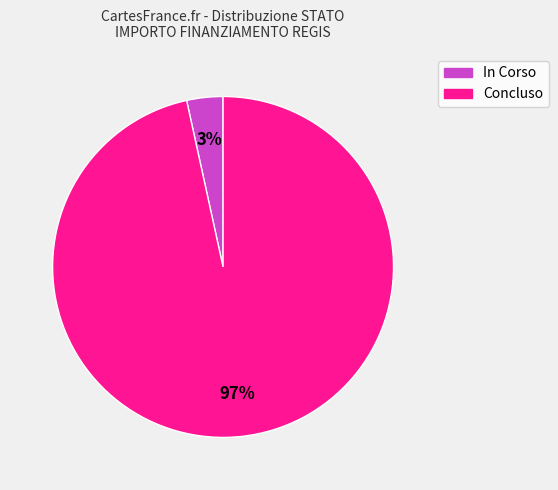

To the nearest percent, what is the average slice percentage?

50%